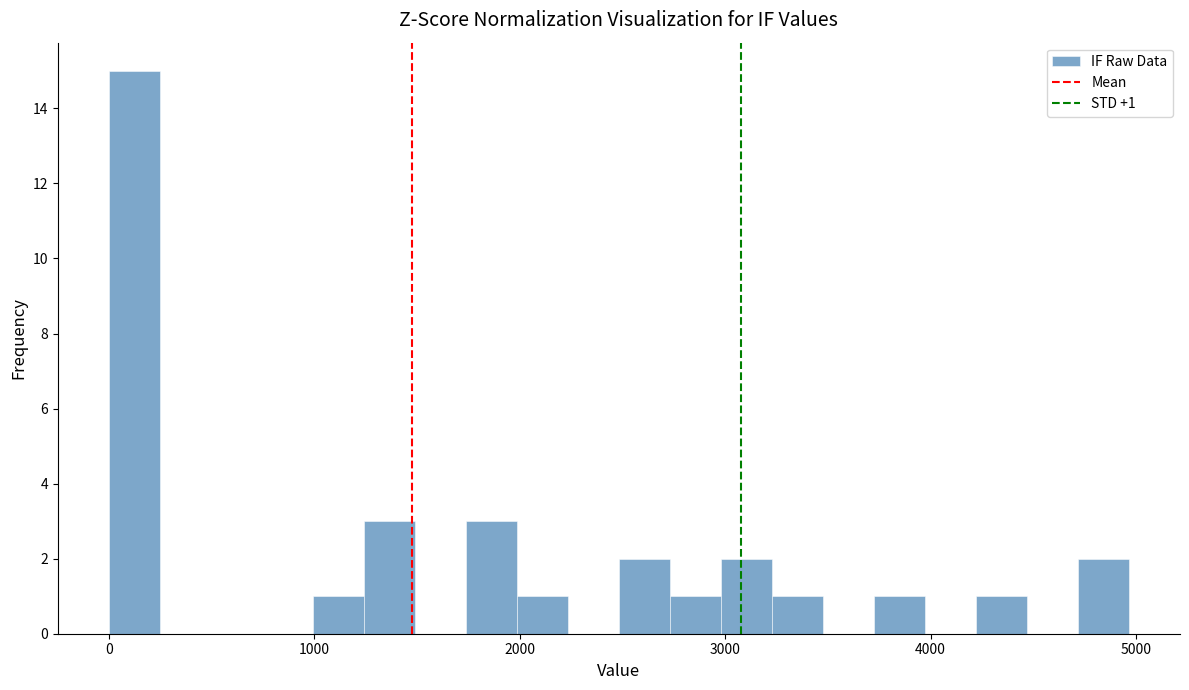

Read against the x-axis, roughly where is the centre of the tallest bar?

100